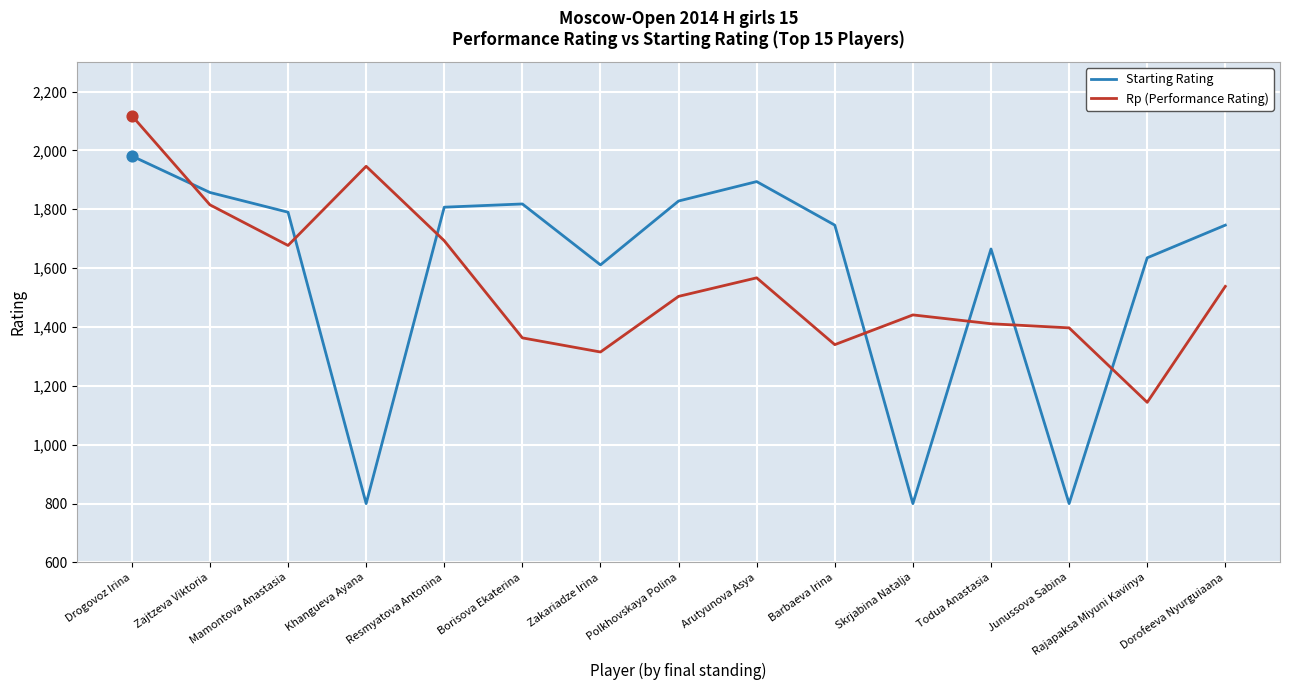

Is the value of Rp (Performance Rating) at Barbaeva Irina greater than the value of Starting Rating at Khangueva Ayana?

Yes